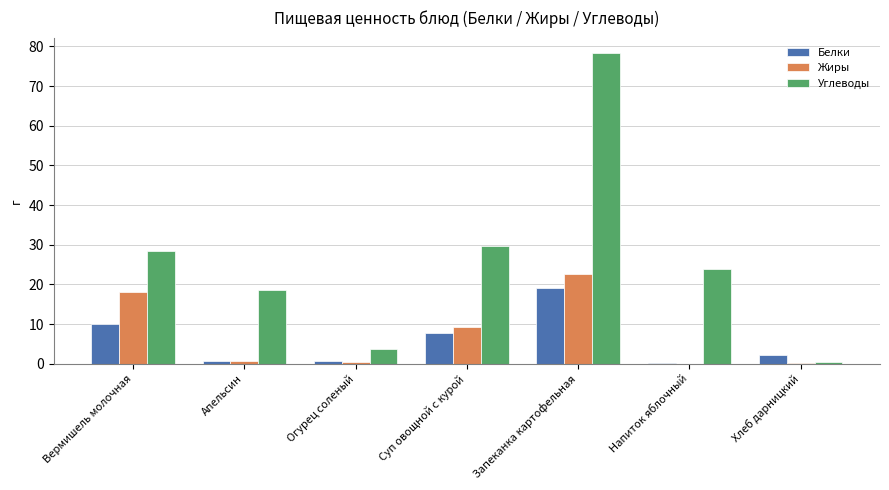

What is the difference between the Углеводы values at Запеканка картофельная and Огурец соленый?

74.5